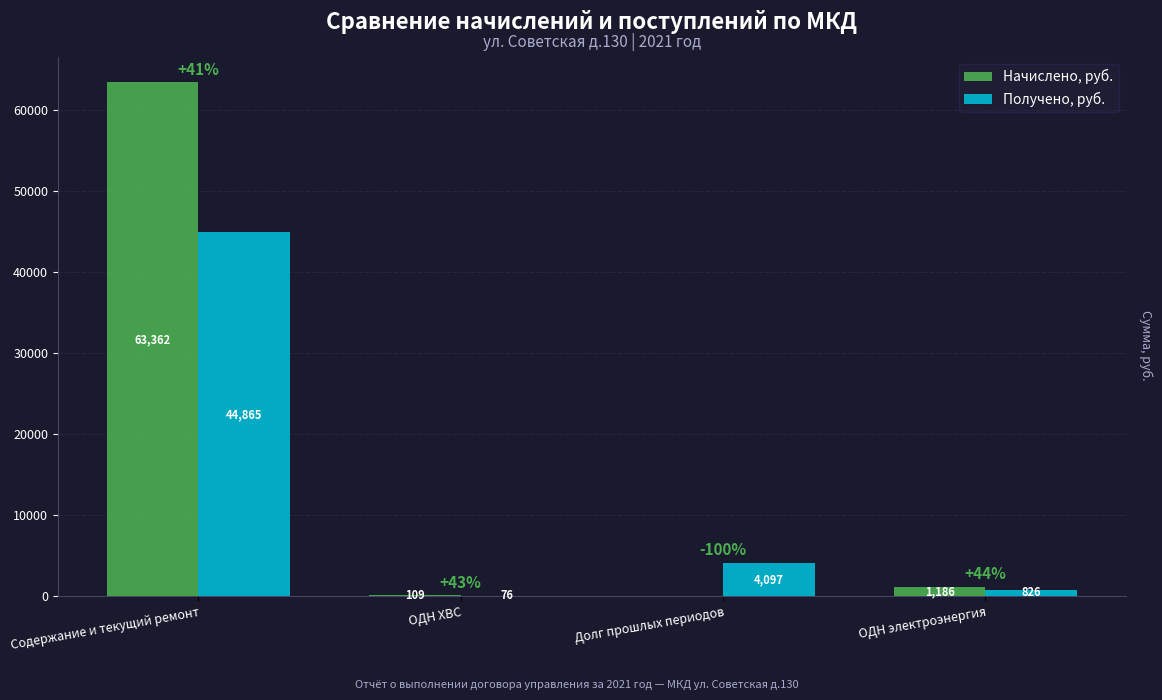

What is the approximate value of Получено, руб. at Долг прошлых периодов?

4097.4